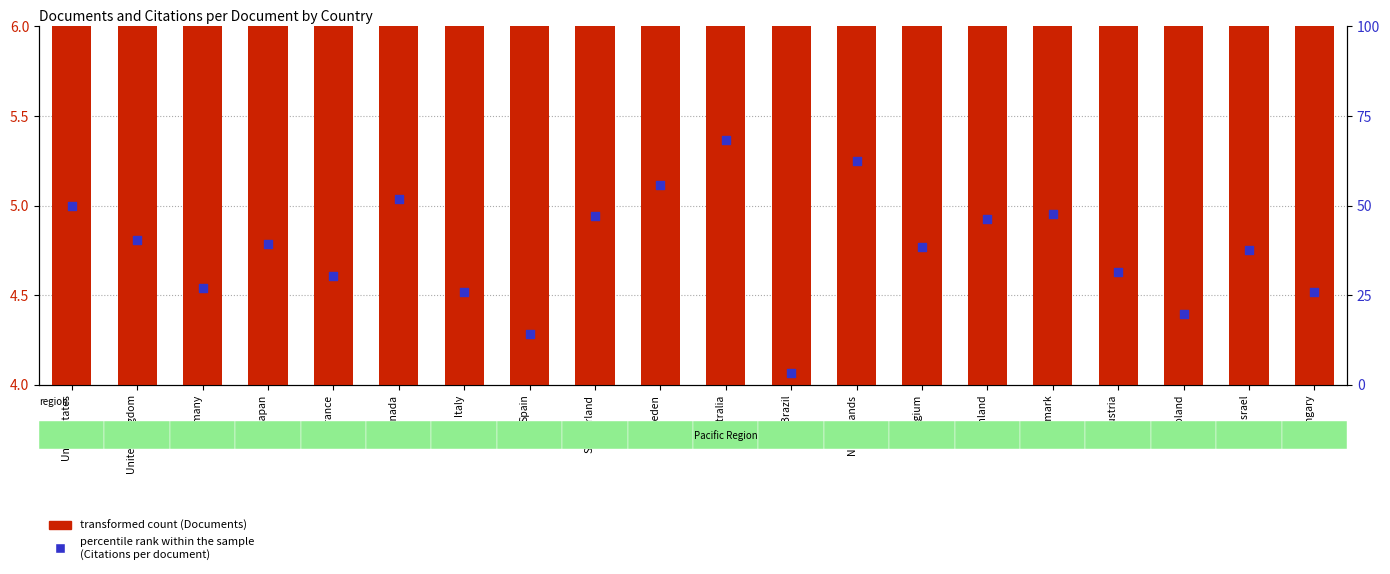

Which series reaches the maximum Y coordinate?

percentile rank within the sample
(Citations per document)